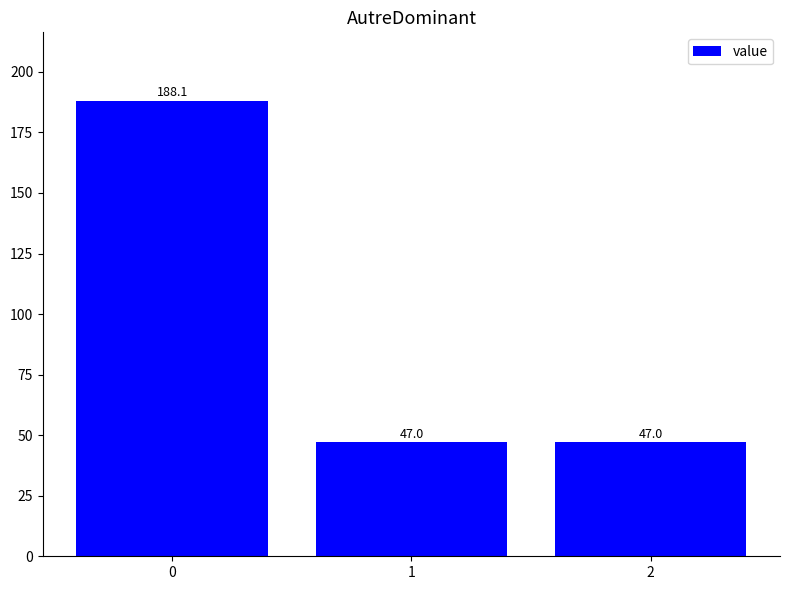

How many series are shown in this chart?

1